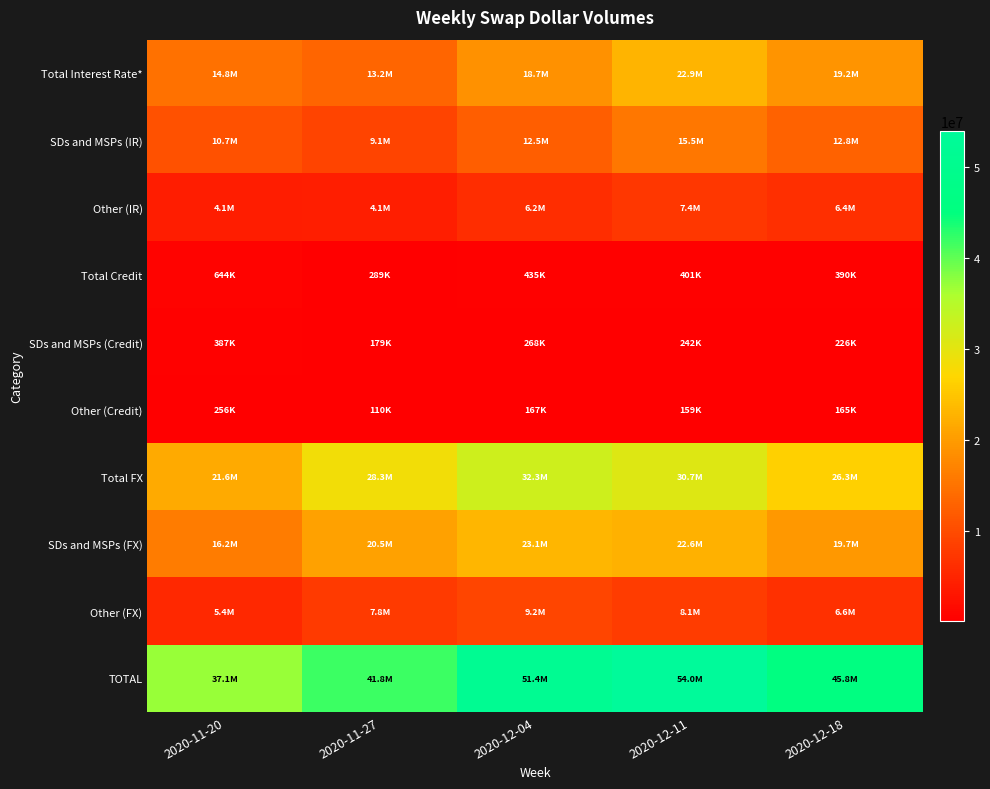

Reading right to left, extract all data points from this chart.

Total Interest Rate*: 2020-12-18=19183265	2020-12-11=22904704	2020-12-04=18670906	2020-11-27=13203237	2020-11-20=14783638
SDs and MSPs (IR): 2020-12-18=12796705	2020-12-11=15539196	2020-12-04=12513215	2020-11-27=9074790	2020-11-20=10711984
Other (IR): 2020-12-18=6386560	2020-12-11=7365508	2020-12-04=6157691	2020-11-27=4128448	2020-11-20=4071654
Total Credit: 2020-12-18=390212	2020-12-11=401454	2020-12-04=435301	2020-11-27=288963	2020-11-20=643501
SDs and MSPs (Credit): 2020-12-18=225561	2020-12-11=242091	2020-12-04=267809	2020-11-27=178800	2020-11-20=387230
Other (Credit): 2020-12-18=164651	2020-12-11=159363	2020-12-04=167491	2020-11-27=110163	2020-11-20=256271
Total FX: 2020-12-18=26262116	2020-12-11=30669492	2020-12-04=32314039	2020-11-27=28306946	2020-11-20=21636831
SDs and MSPs (FX): 2020-12-18=19673871	2020-12-11=22614188	2020-12-04=23145476	2020-11-27=20522724	2020-11-20=16209195
Other (FX): 2020-12-18=6588244	2020-12-11=8055304	2020-12-04=9168563	2020-11-27=7784222	2020-11-20=5427636
TOTAL: 2020-12-18=45835593	2020-12-11=53975650	2020-12-04=51420246	2020-11-27=41799147	2020-11-20=37063970